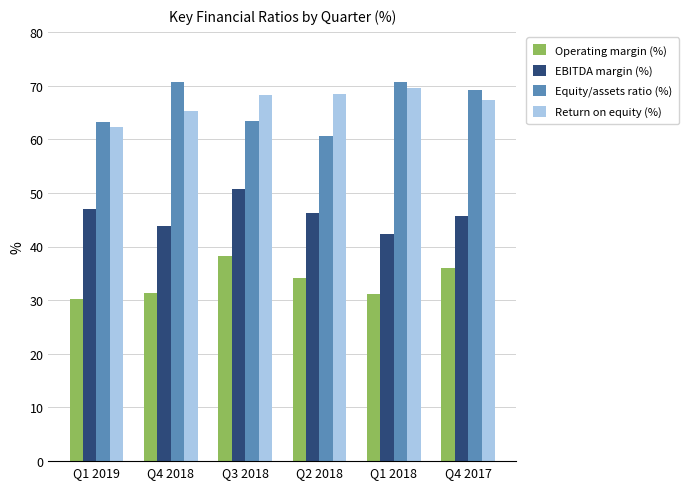

What is the spread (max minus min) of values at Q4 2017?

33.3